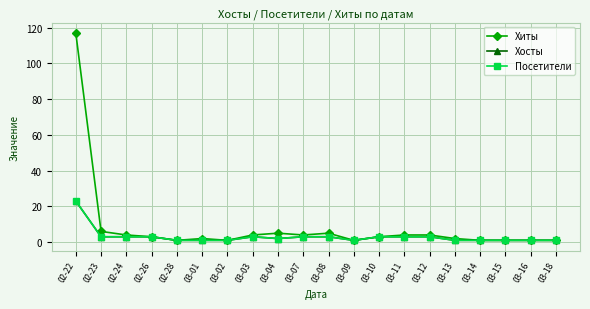

How many data points does each series have?

20